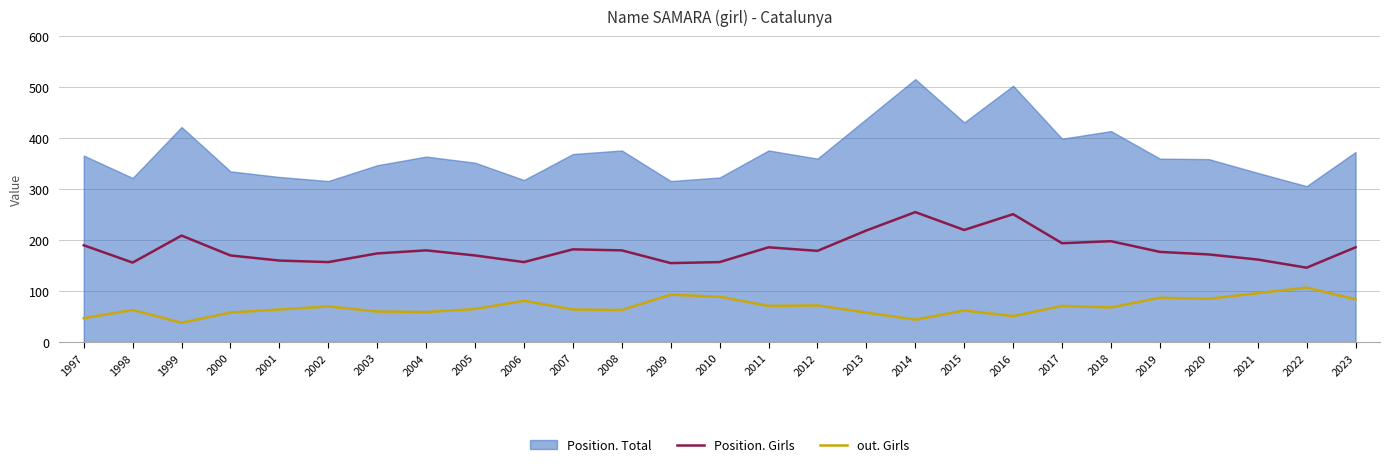

True or false: Position. Girls and Position. Total cross at least once.

False